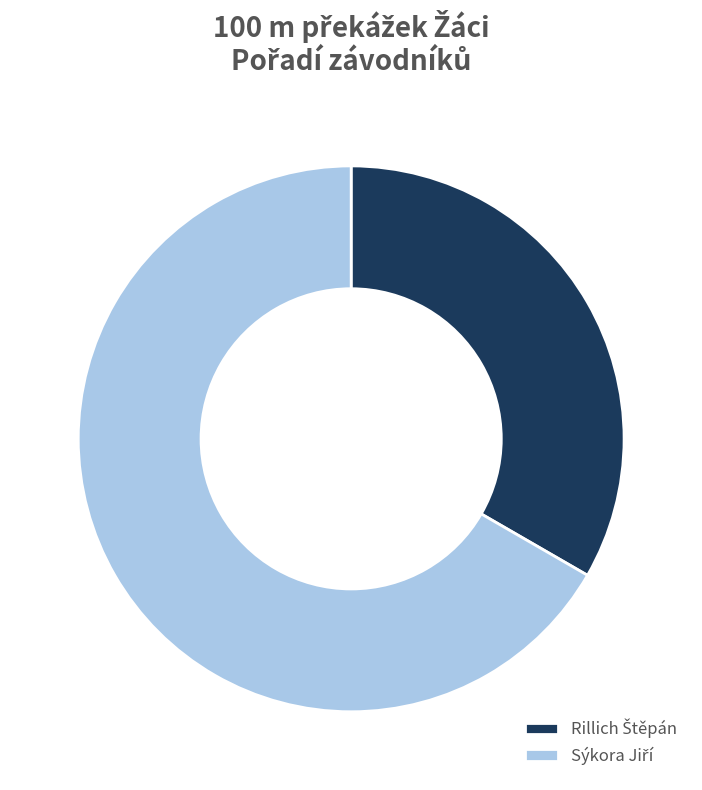

Is there a majority slice in this chart?

Yes